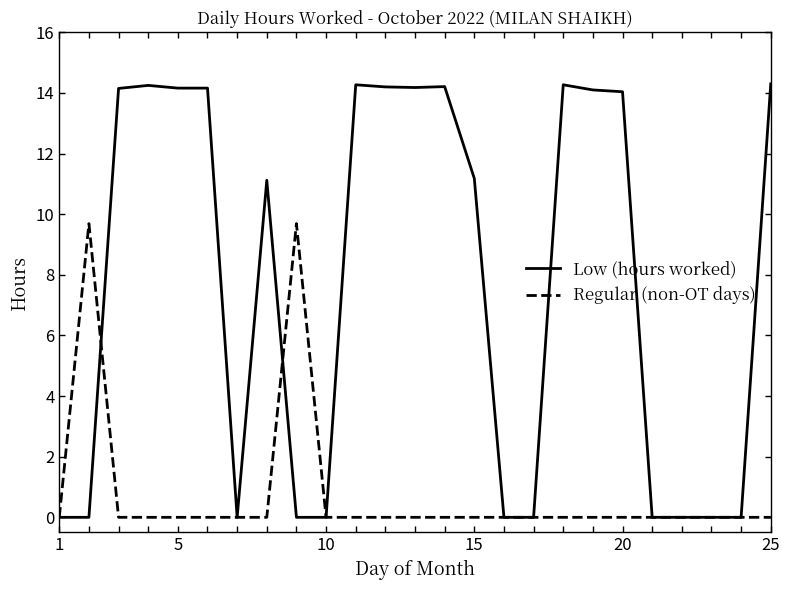

Does the chart display data point markers on the line(s)?

No